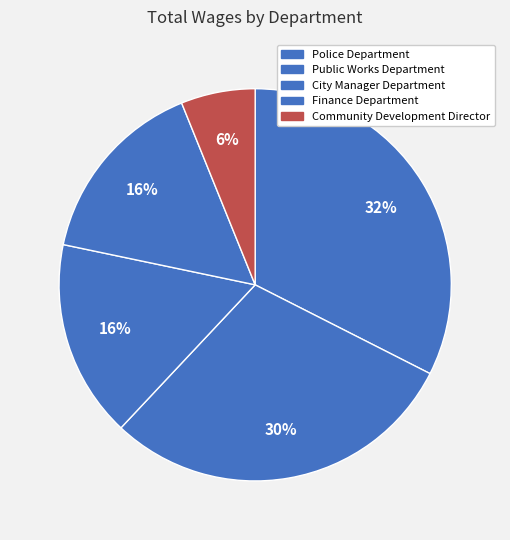

To the nearest percent, what portion does Public Works Department represent?

30%